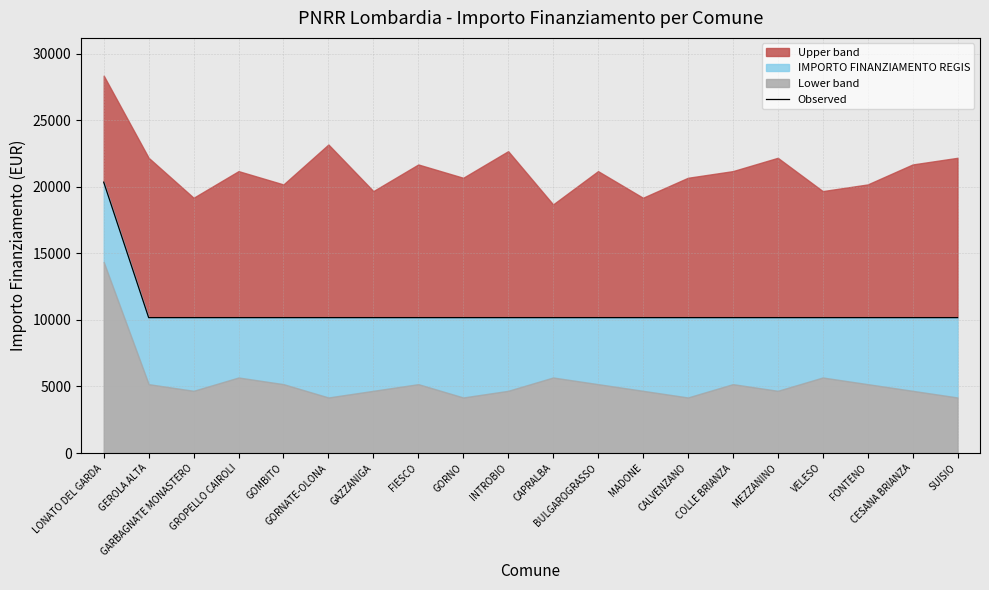

How many values exceed 10172?

1